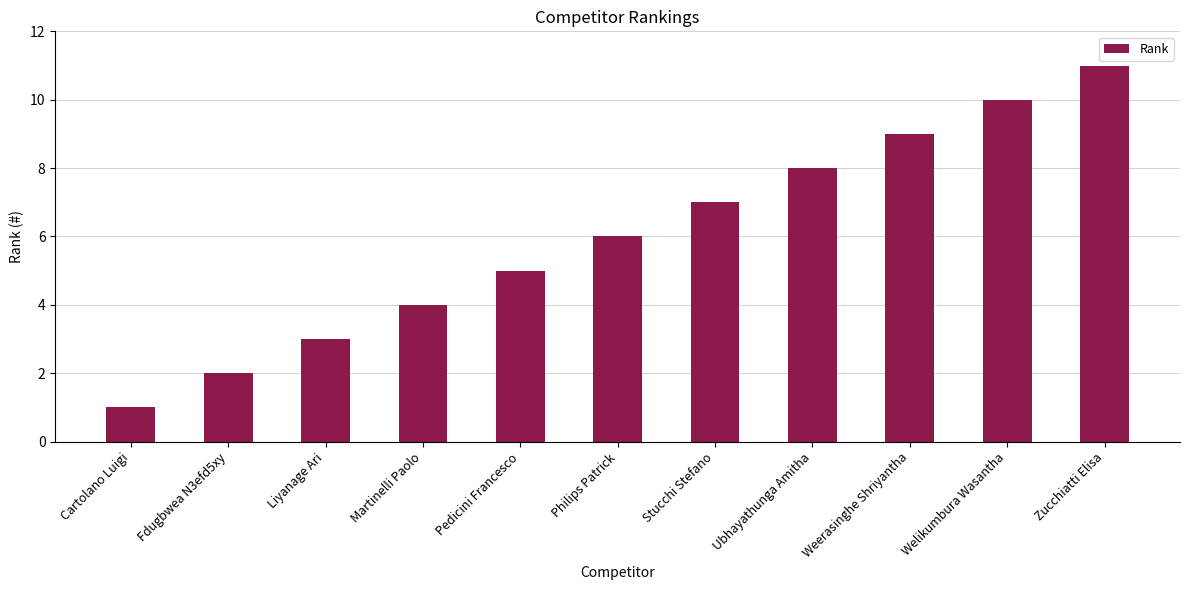

What is the minimum value shown in the chart?

1